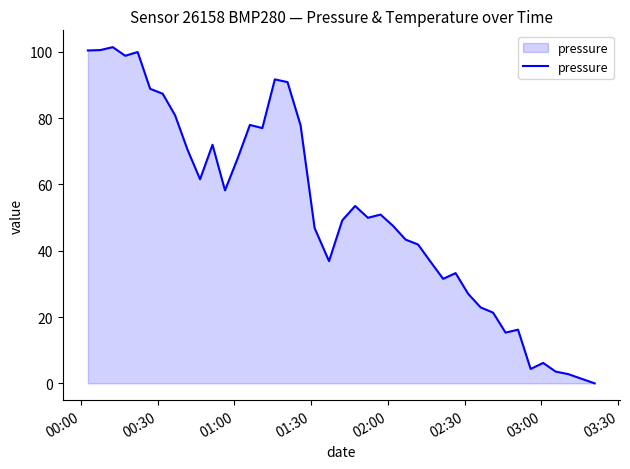

What is the difference between the maximum and minimum values?

101.4